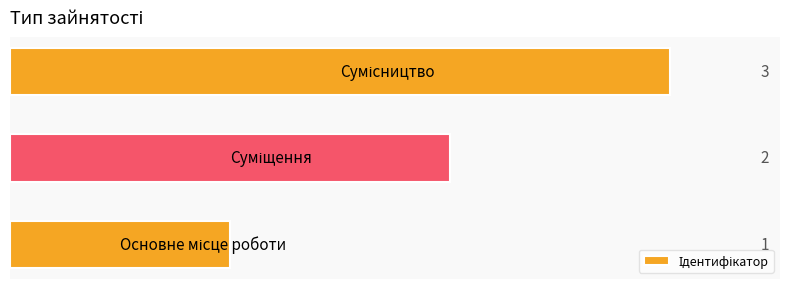

What is the sum of all values?

6